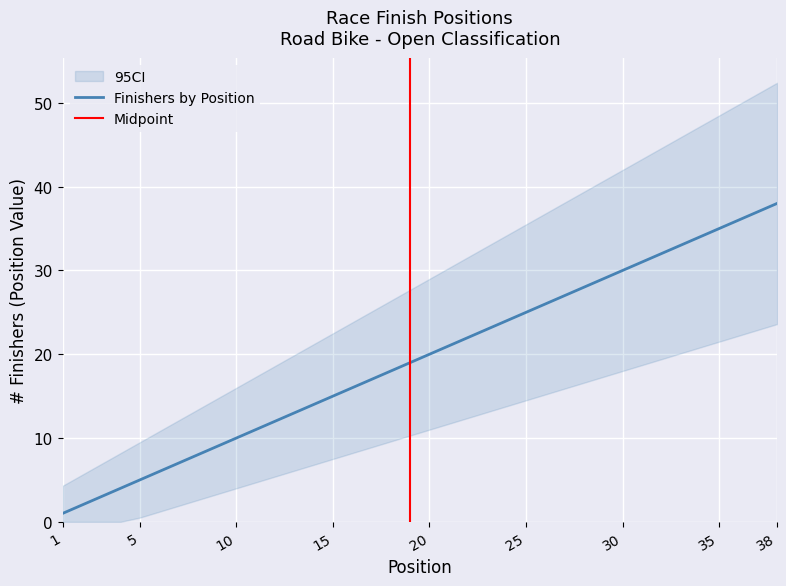

Is it true that Finishers by Position equals 5 at 5?

True